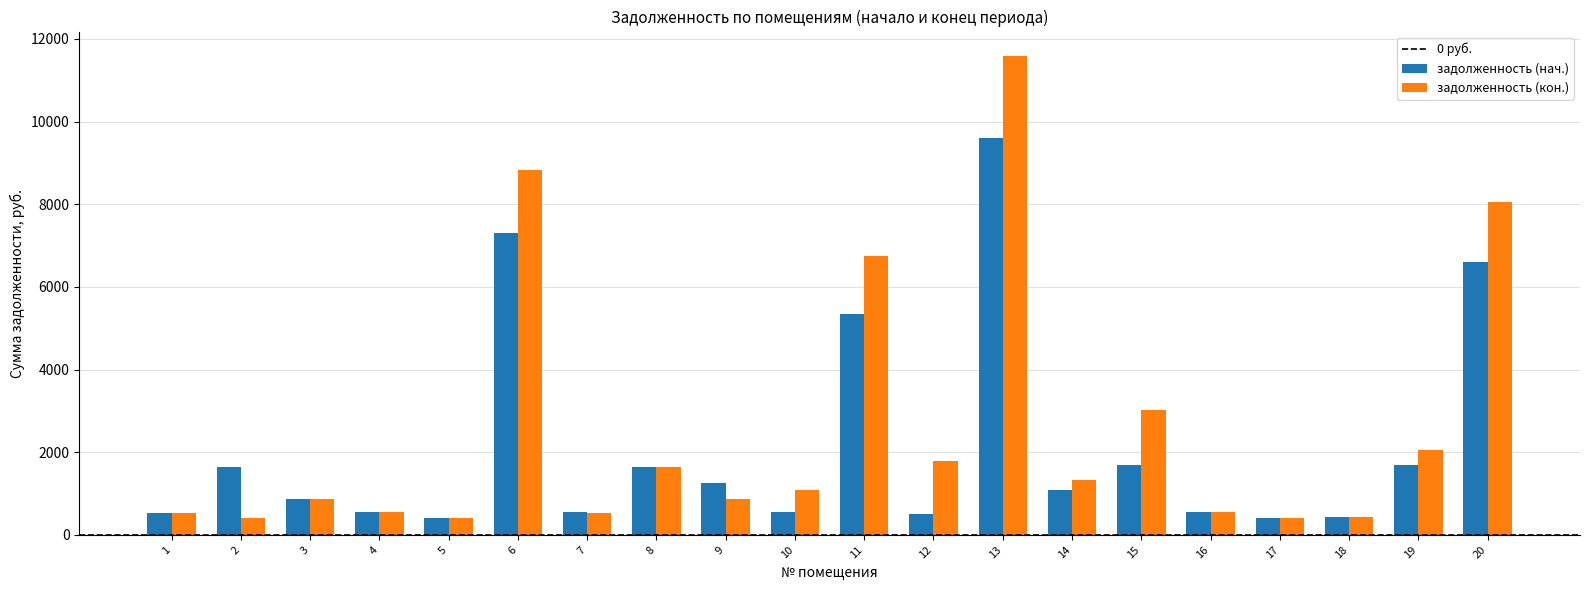

The value of задолженность (нач.) at 18 is 422.3. True or false?

True